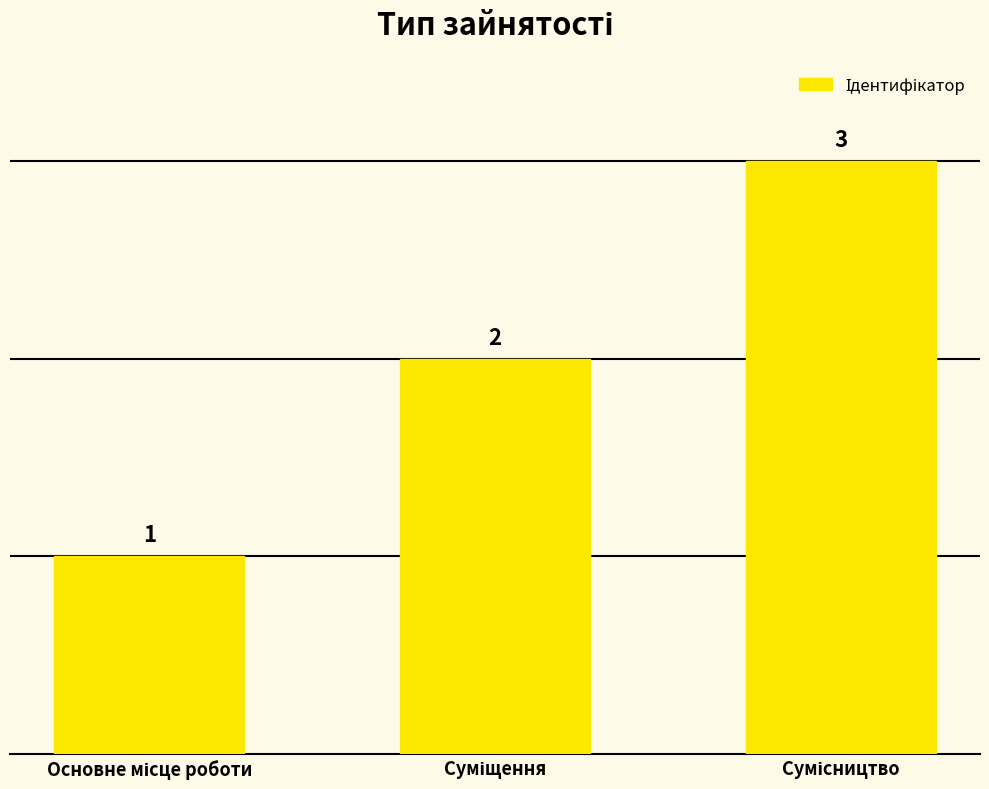

What is the sum of all values?

6